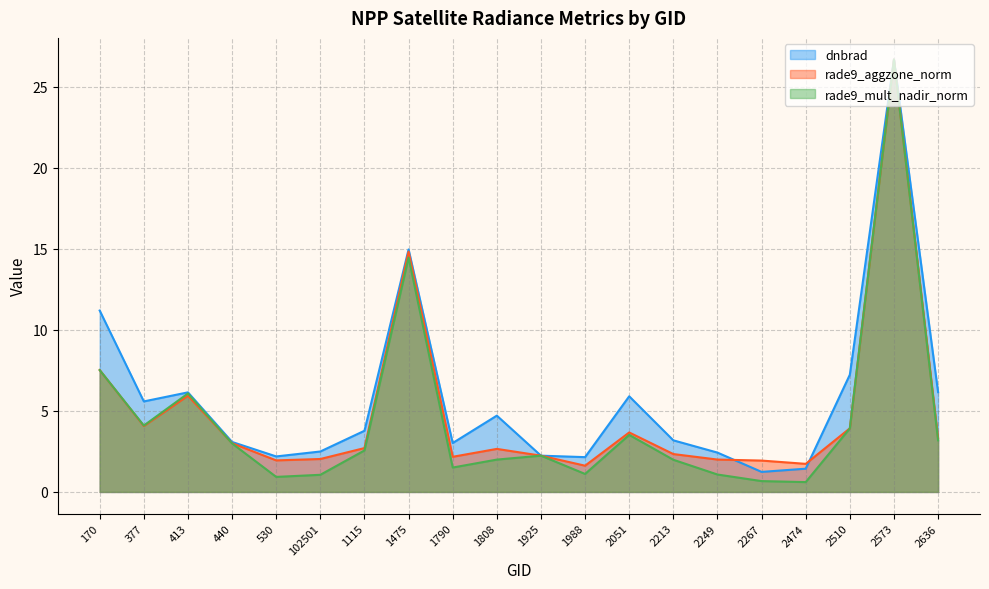

Which category has the highest value across all series?

2573